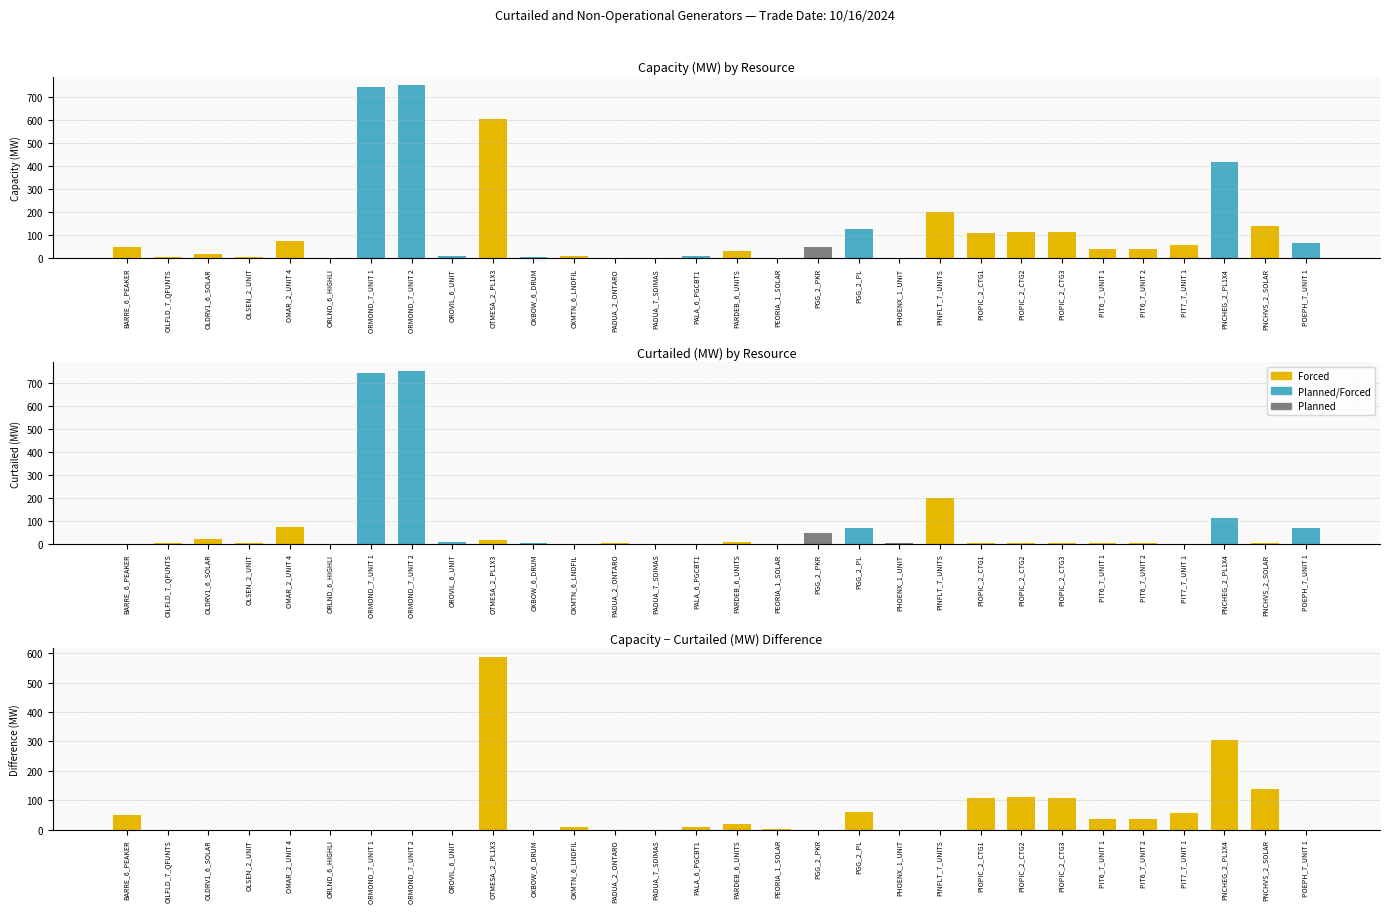

At which label is Curtailed (MW) closest to 375?

PINFLT_7_UNITS